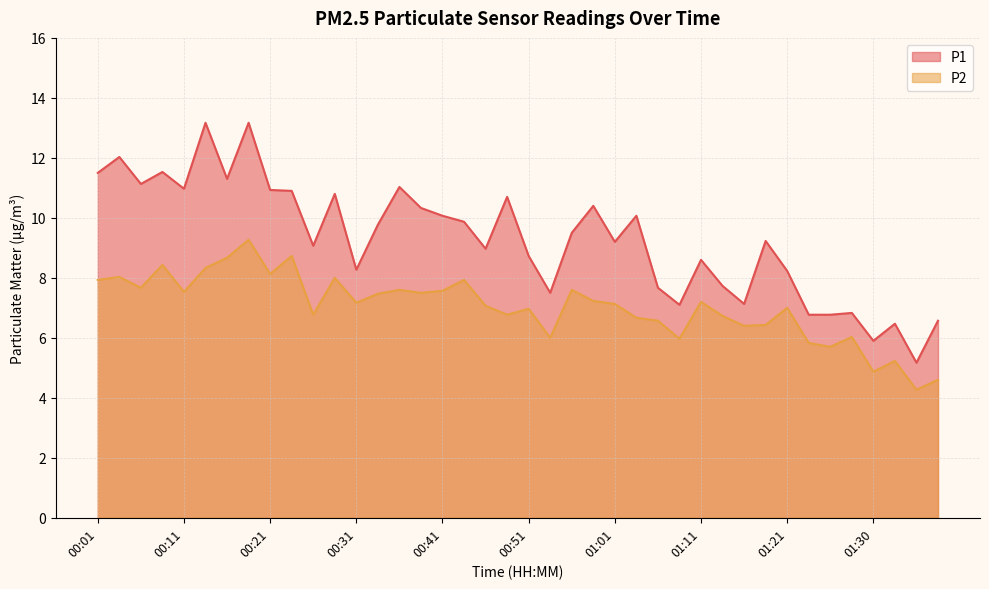

How many lines are shown in the chart?

2